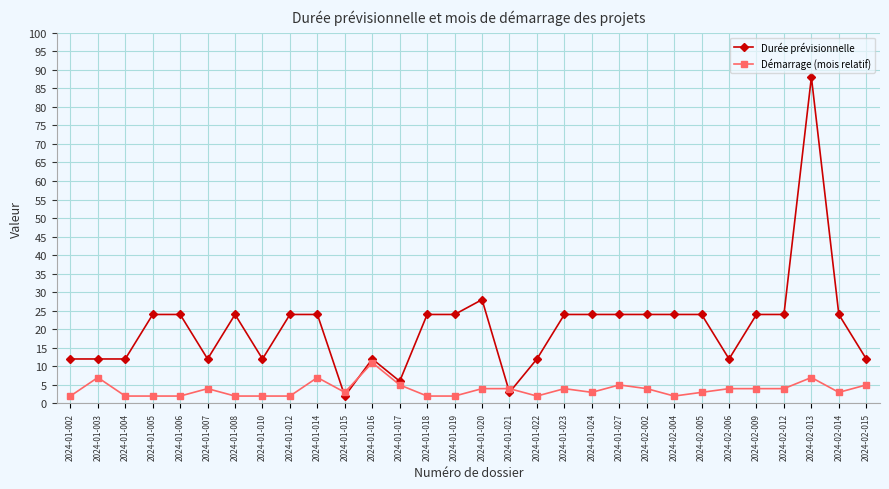

What is the label of the 11th point from the left?

2024-01-015